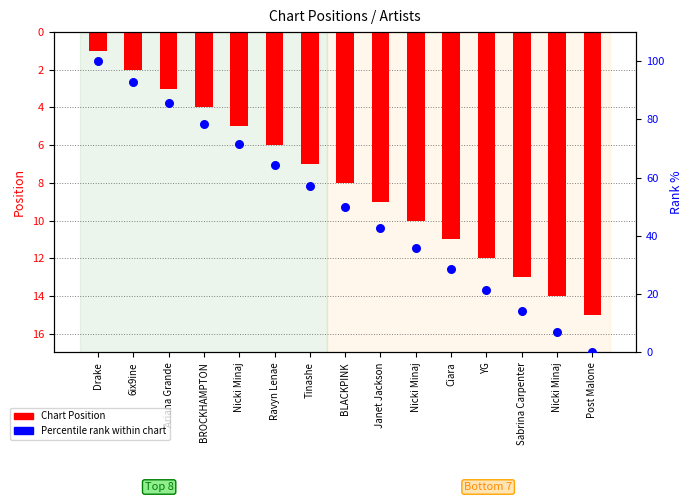

Is the value of Chart Position at Nicki Minaj greater than the value of Percentile rank within chart at YG?

No